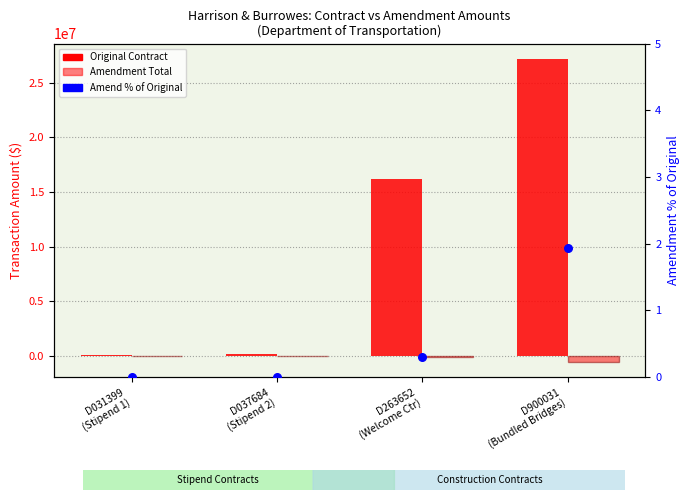

Which series has the widest spread of Y values?

Original Contract